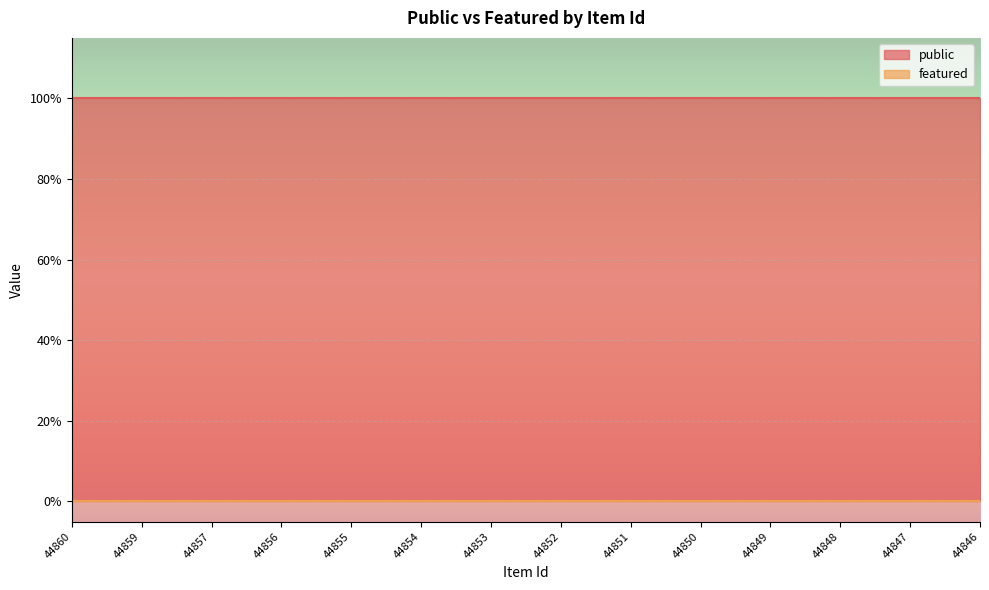

What is the difference between the highest and lowest values at 44852?

1